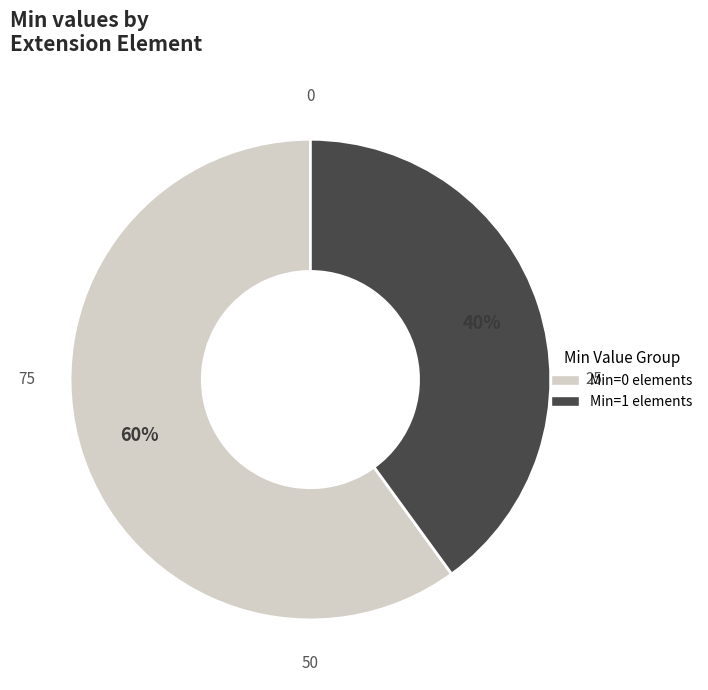

To the nearest percent, what is the average slice percentage?

50%